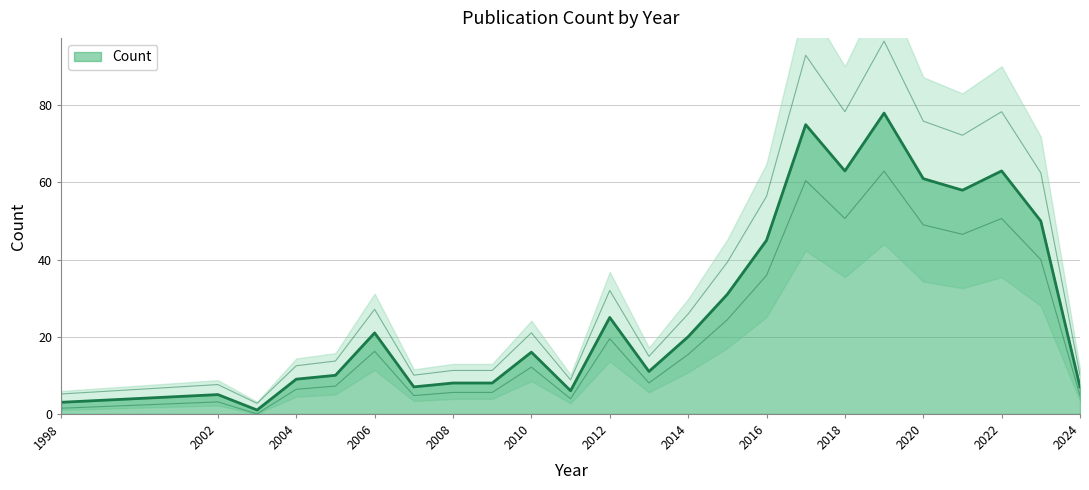

Does the chart display data point markers on the line(s)?

No